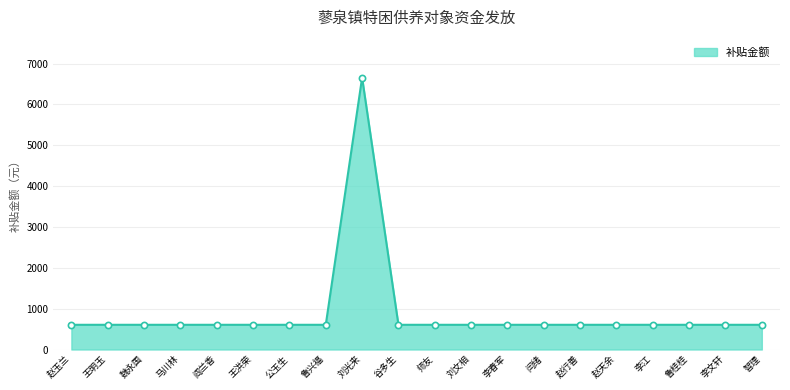

Approximately how many times larger is the value at 刘光来 compared to 鲁兴福?

11.0